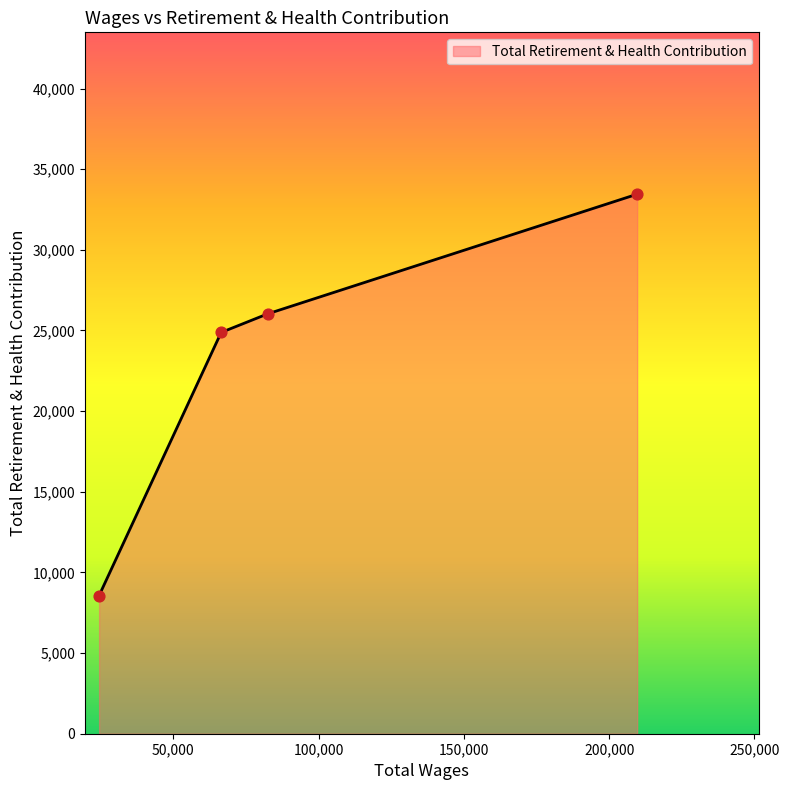

What is the difference between the maximum and minimum values?

24884